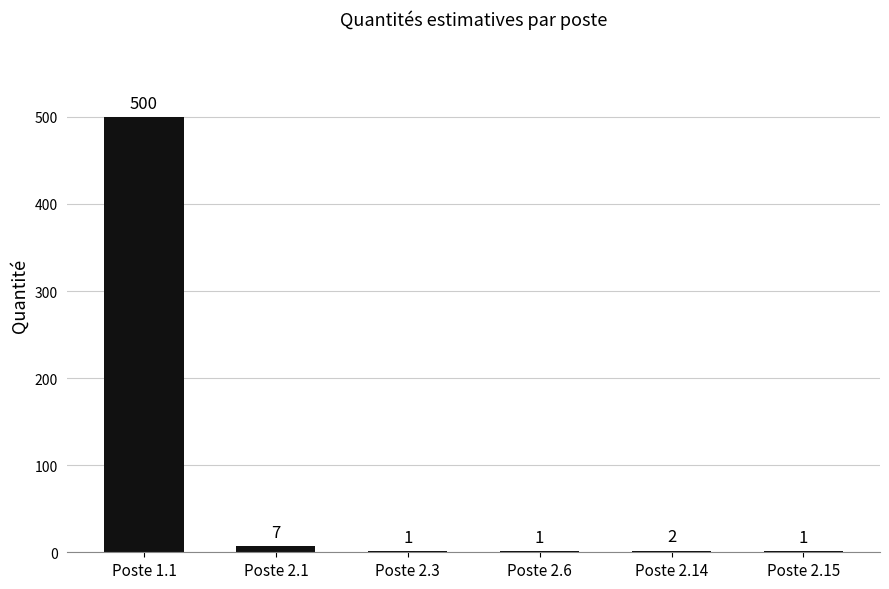

Does the chart contain stacked bars?

No